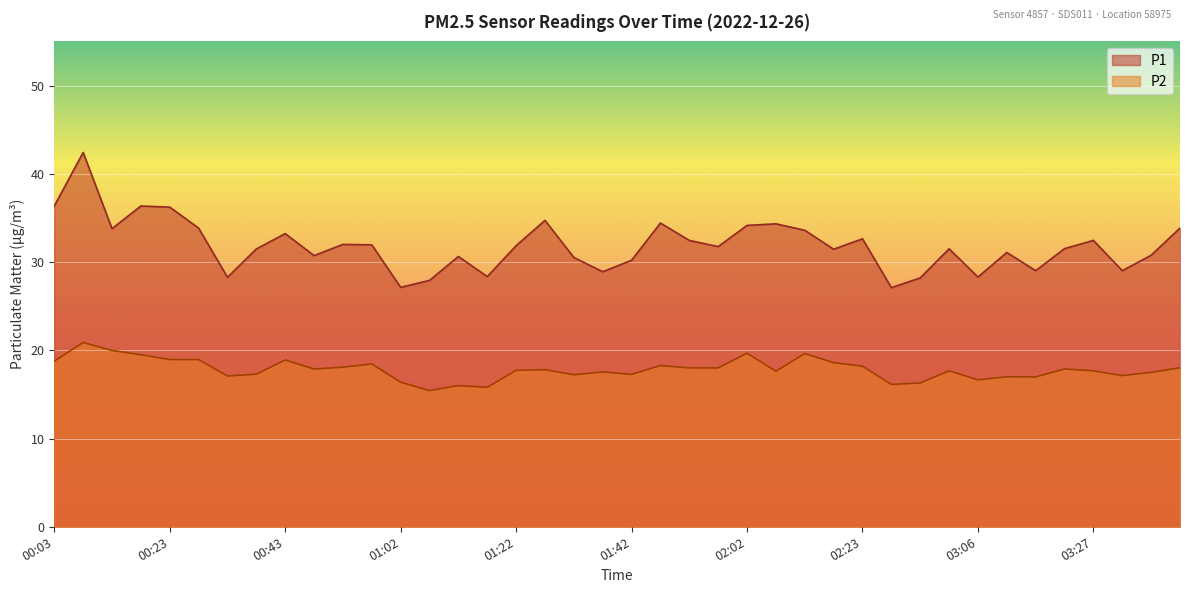

Which series changed the most between 01:27 and 02:18?

P1